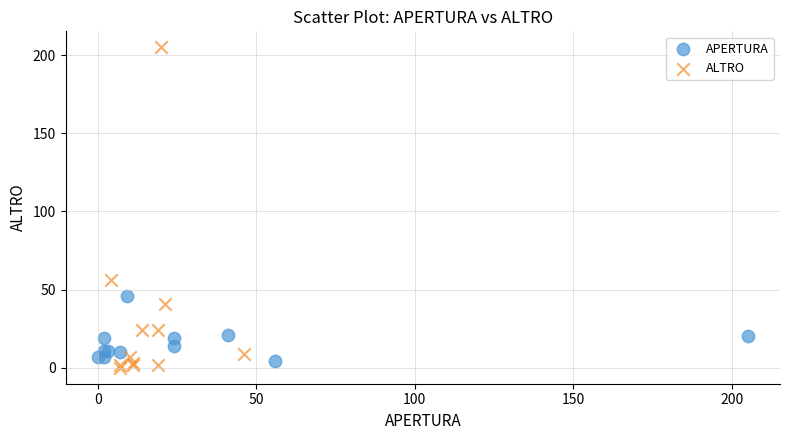

Which series reaches the maximum Y coordinate?

ALTRO